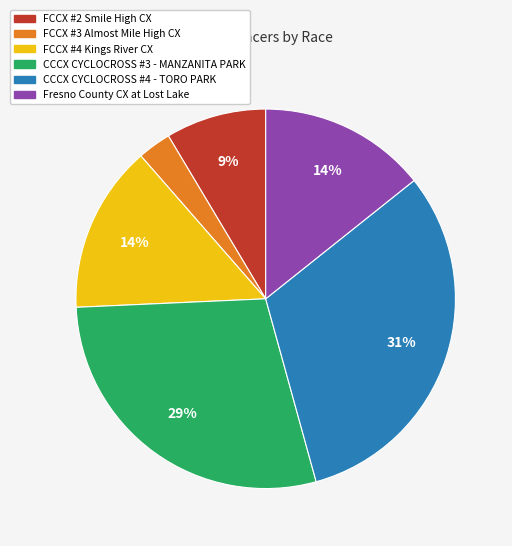

Count the number of slices in the pie.

6